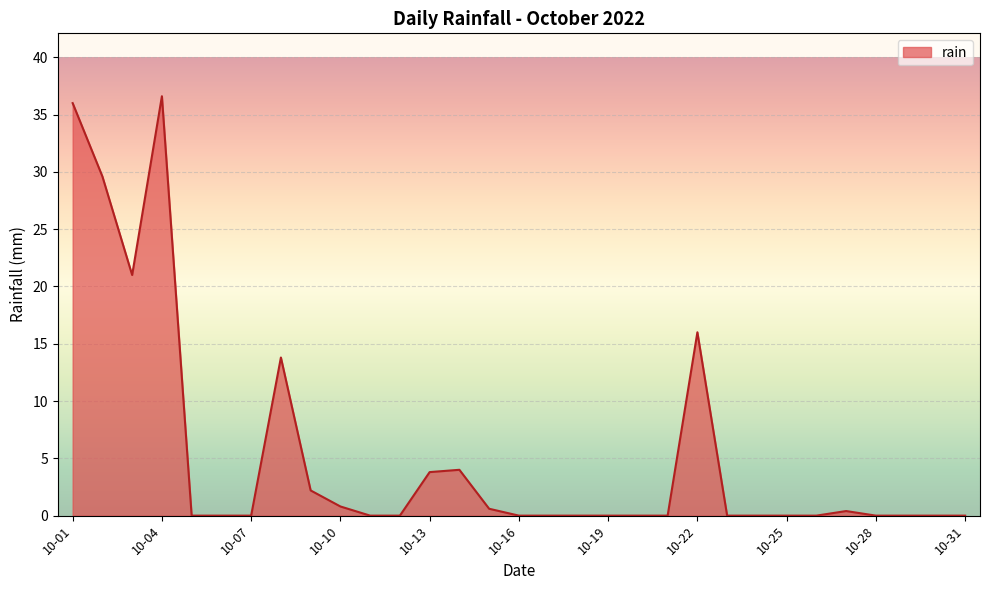

What is the difference between the maximum and minimum values?

36.6